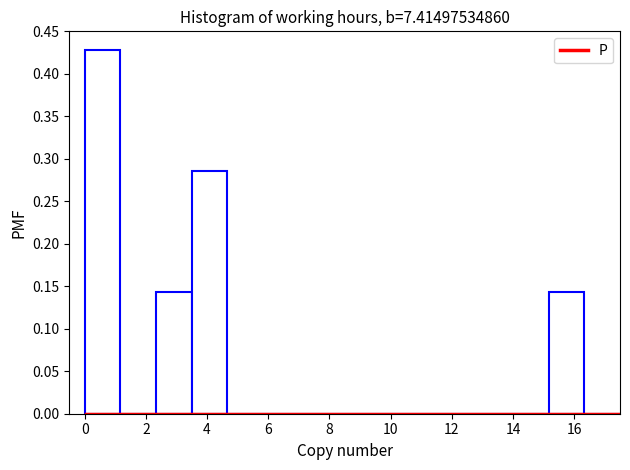

What is the height of the bar covering 0.0 to 1.2 on the x-axis? Neither the bar edges nor the heights are printed on the chart, so give them approximately, as read against the axes.

0.430